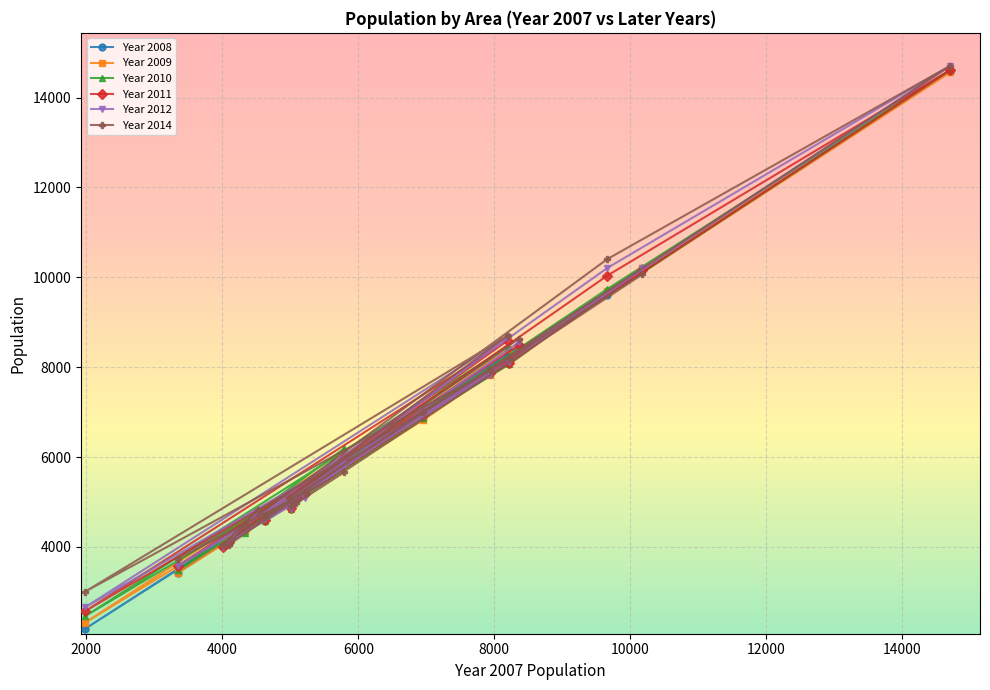

What are all the series names shown in the legend?

Year 2008, Year 2009, Year 2010, Year 2011, Year 2012, Year 2014